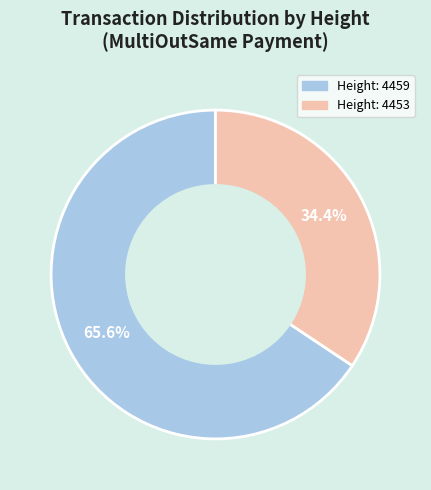

How many segments does this pie chart have?

2